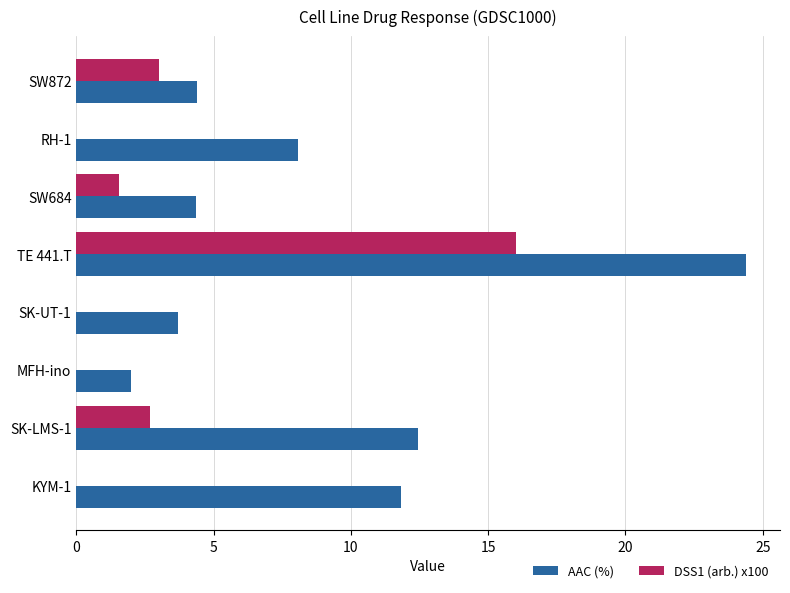

What is the maximum value shown in the chart?

24.4